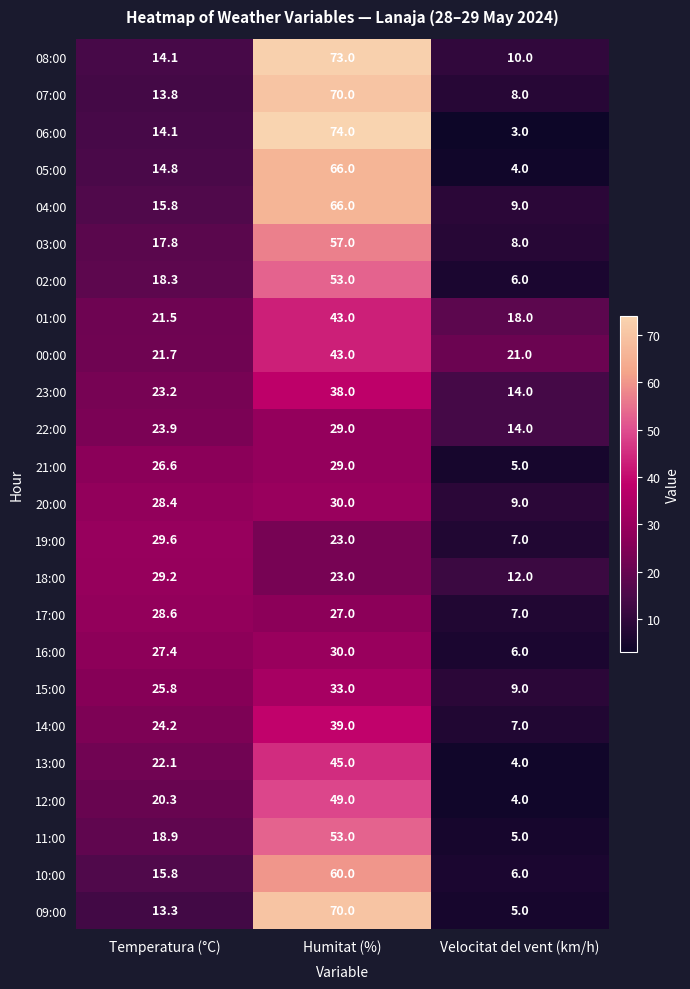

At how many categories does at least one series exceed 7?

3